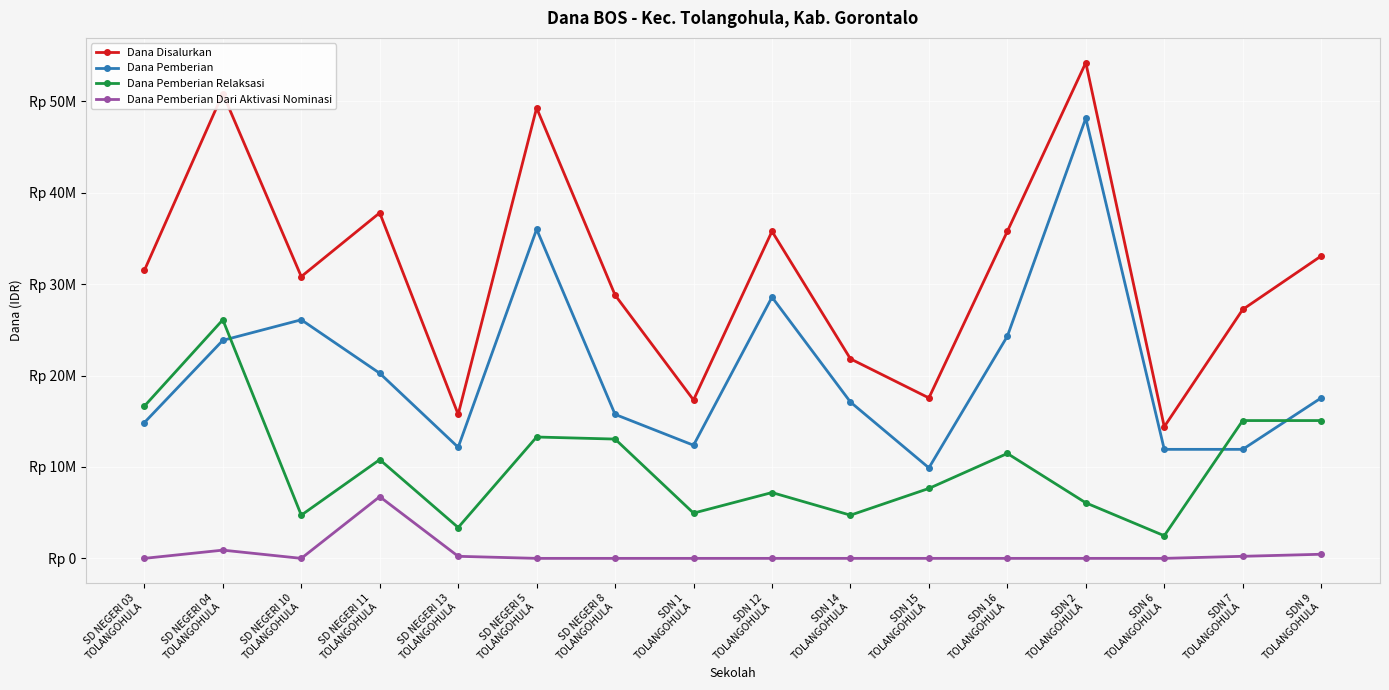

Rank the series by their maximum value, from lowest to highest.

Dana Pemberian Dari Aktivasi Nominasi, Dana Pemberian Relaksasi, Dana Pemberian, Dana Disalurkan